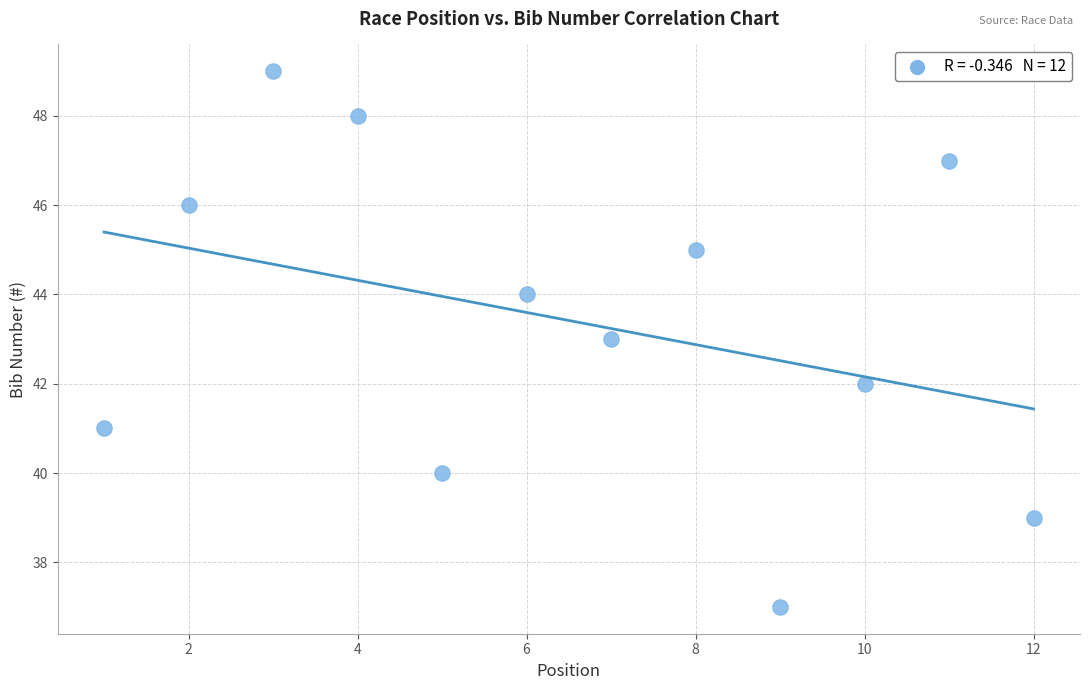

What is the average Y value?

43